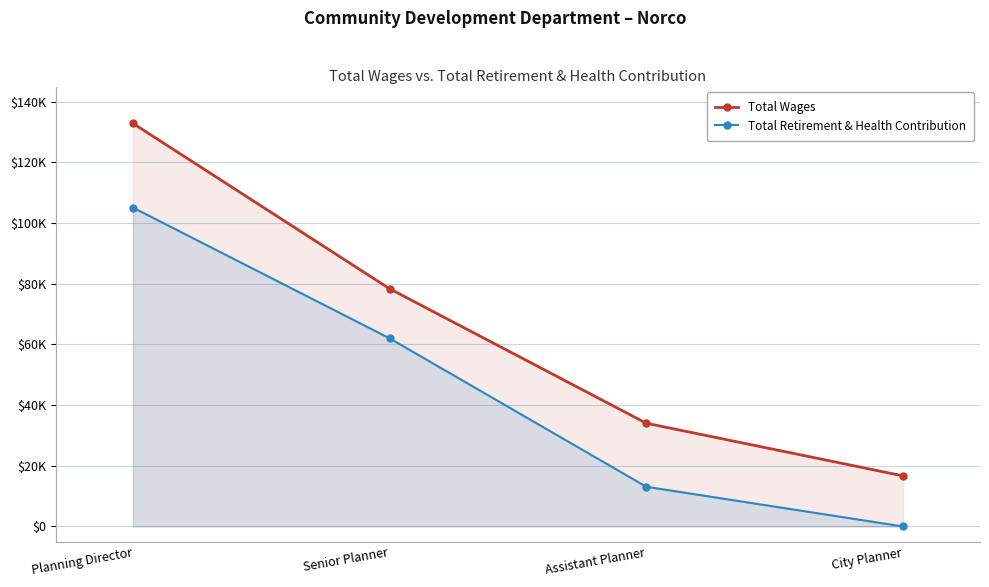

Which series has the widest spread of values?

Total Wages